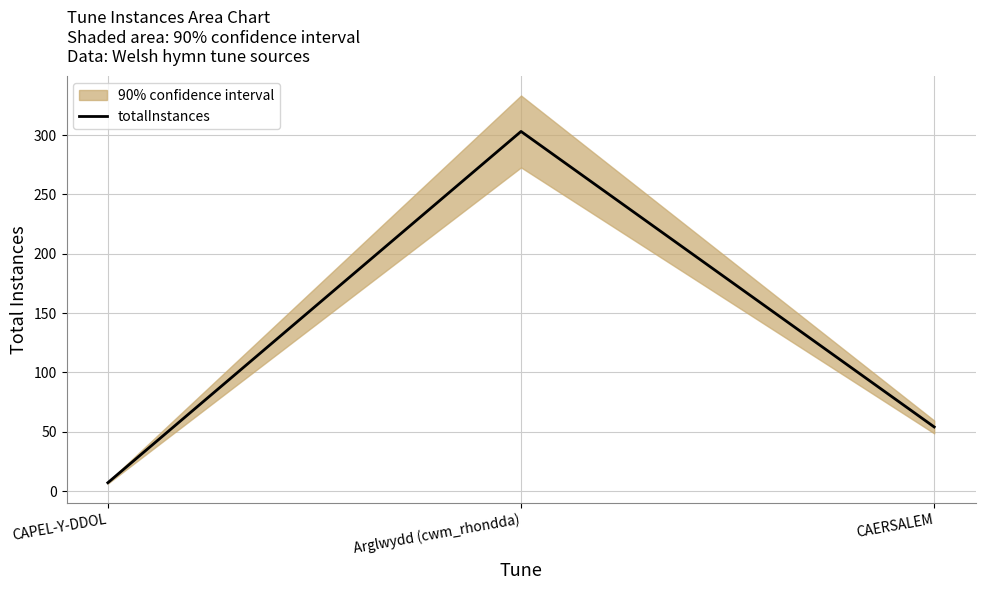

How many values exceed 54?

1